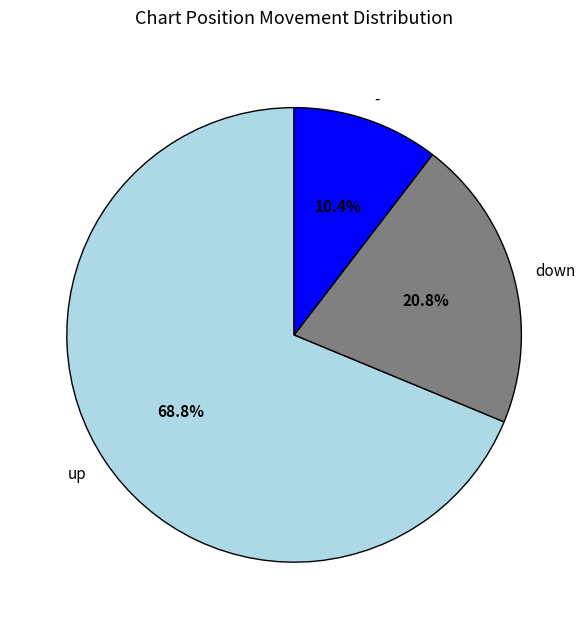

Count the number of slices in the pie.

3